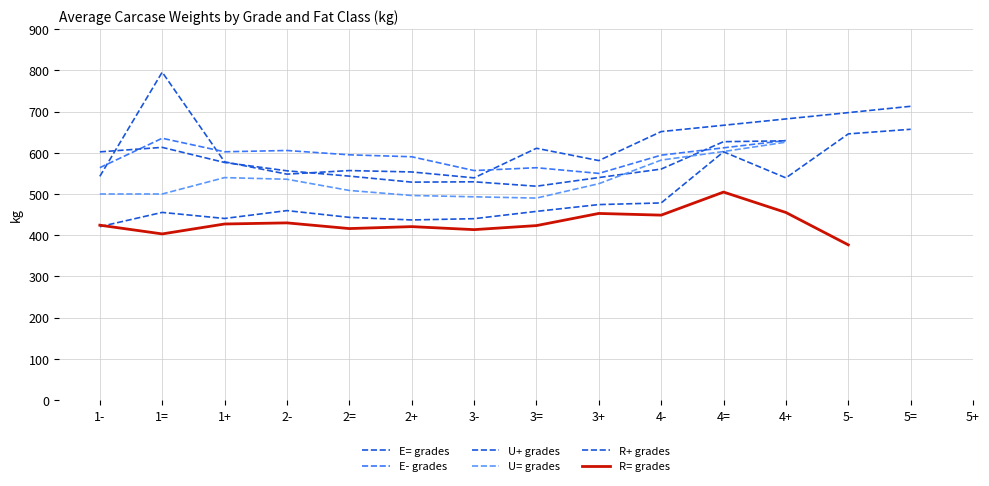

What is the total value across all series at 3+?

3123.1